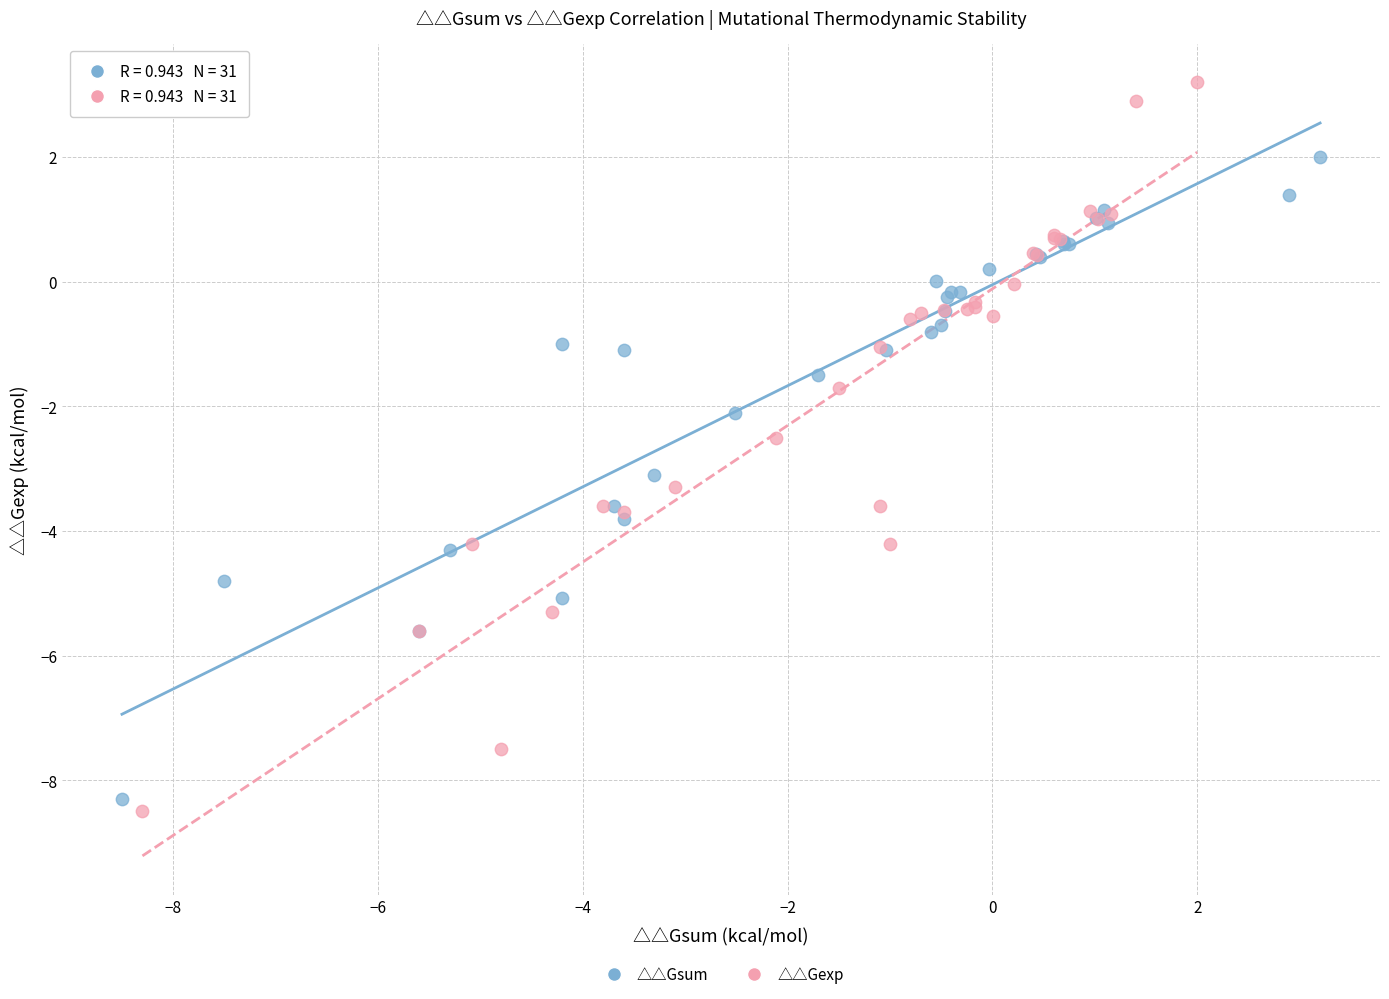

Which series reaches the maximum Y coordinate?

△△Gexp